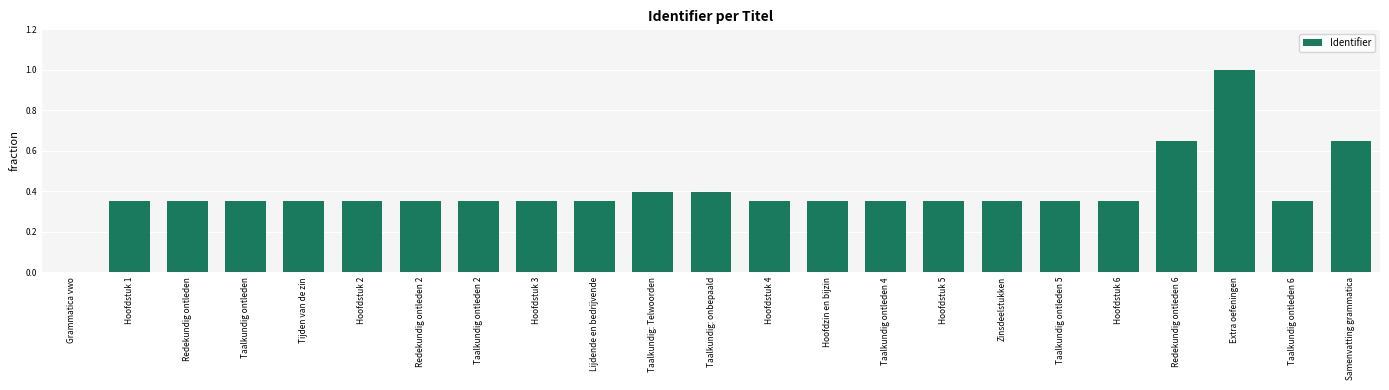

What is the sum of all values?

9.1